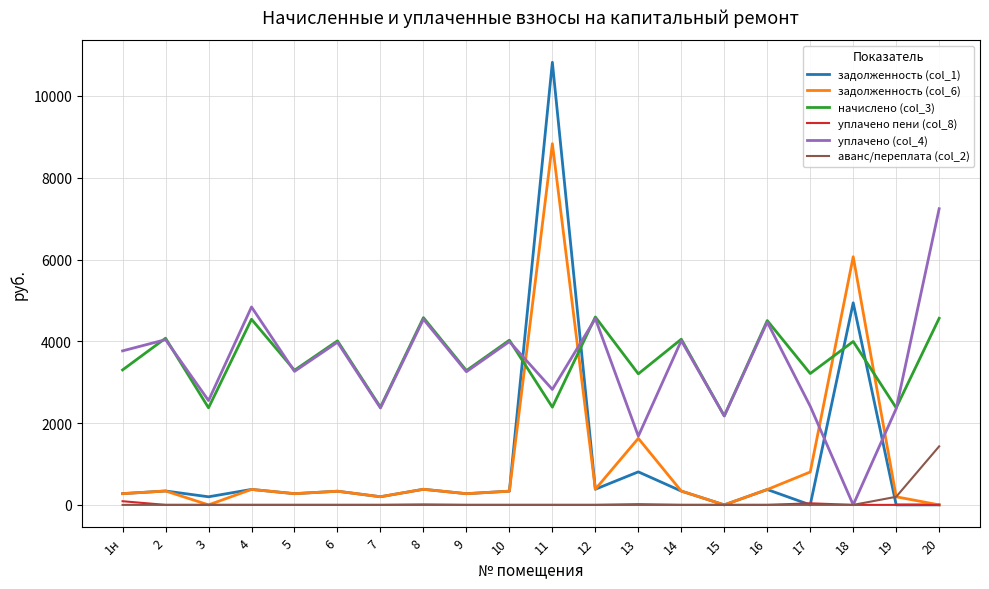

What is the highest value of the аванс/переплата (col_2) series?

1432.1